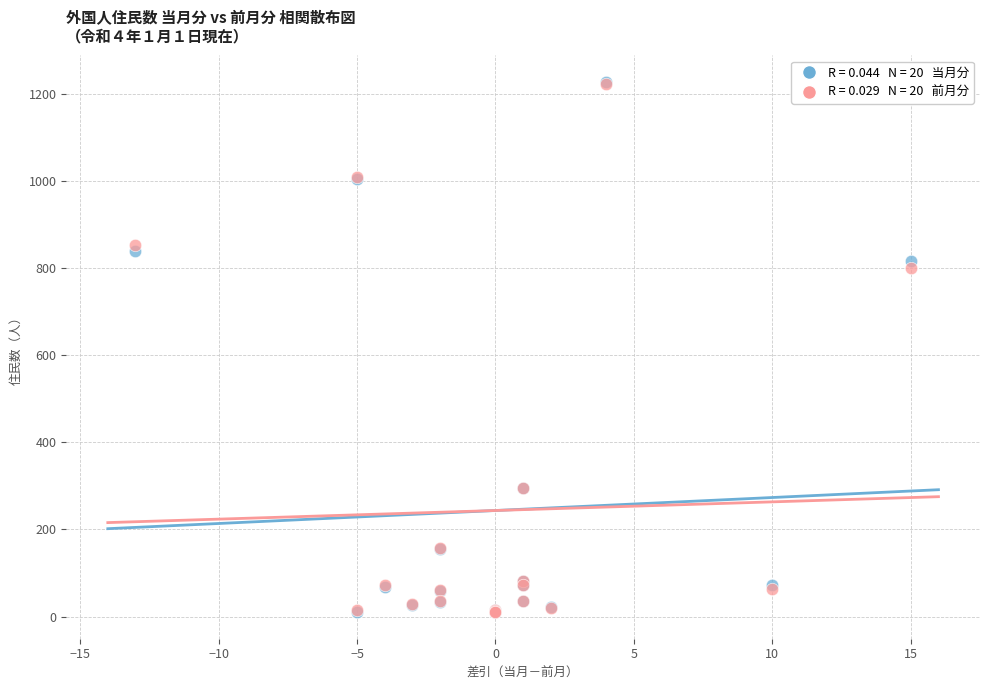

Across all series, what Y value is closest to 618?

800